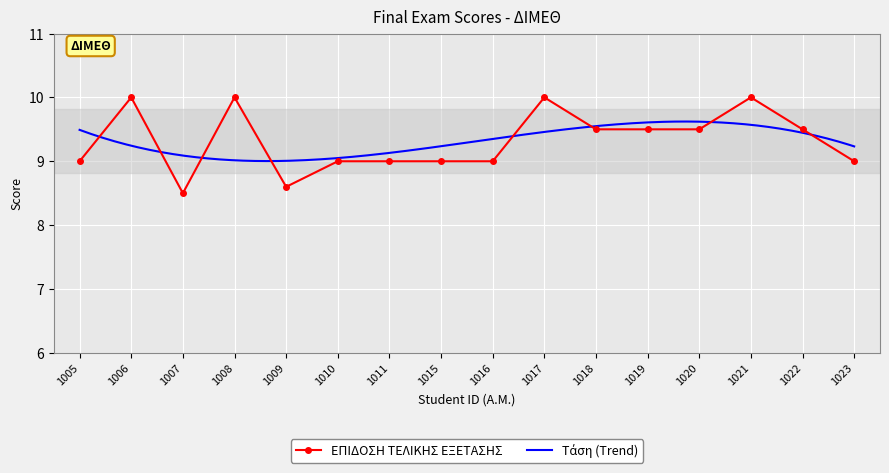

Where is the first local maximum?

1006